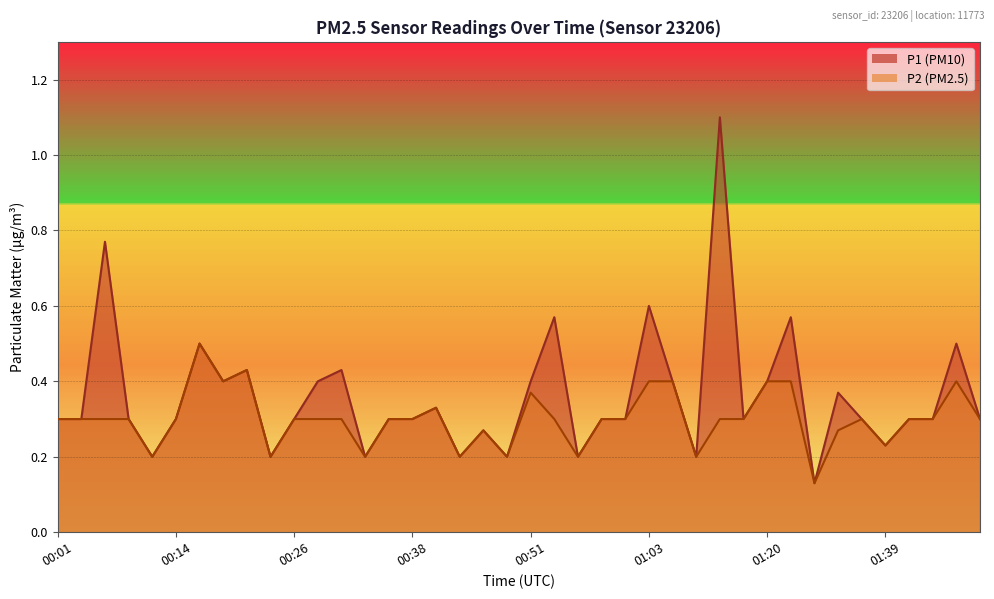

What are all the series names shown in the legend?

P1, P2